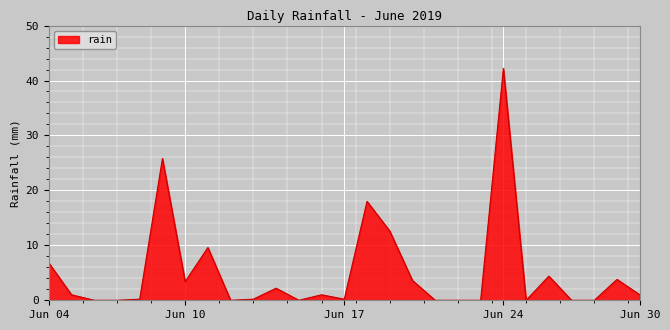

What is the difference between the maximum and minimum values?

42.2